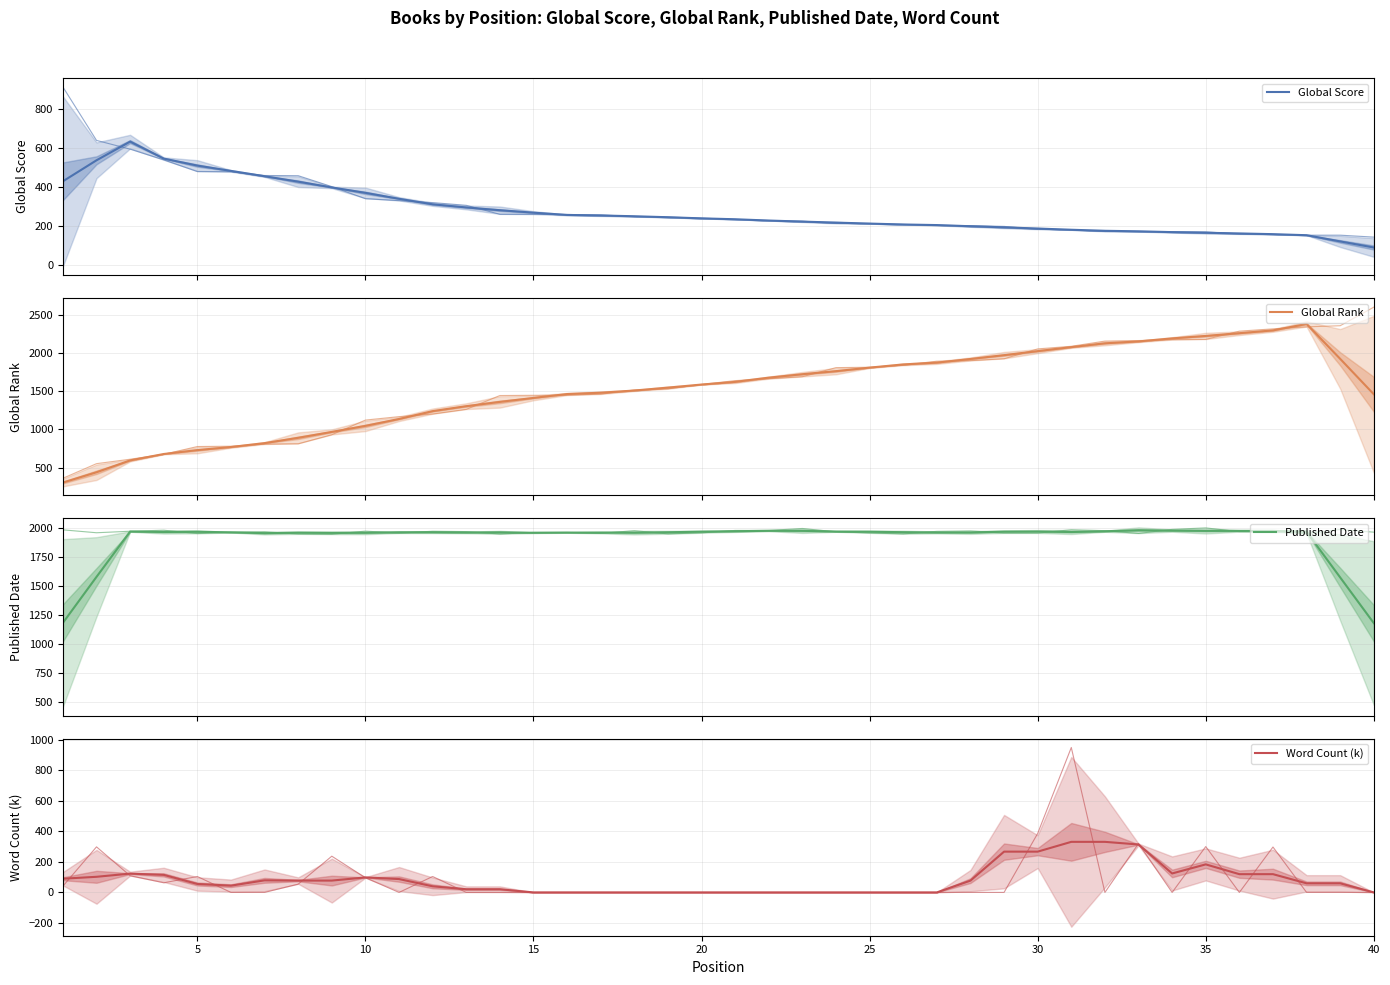

Which series has the largest total across all categories?

Published Date